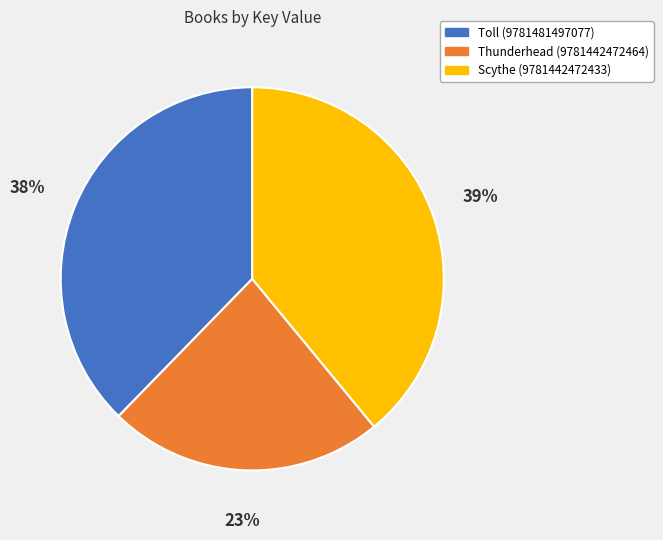

What is the largest slice in the pie chart?

Scythe (9781442472433)